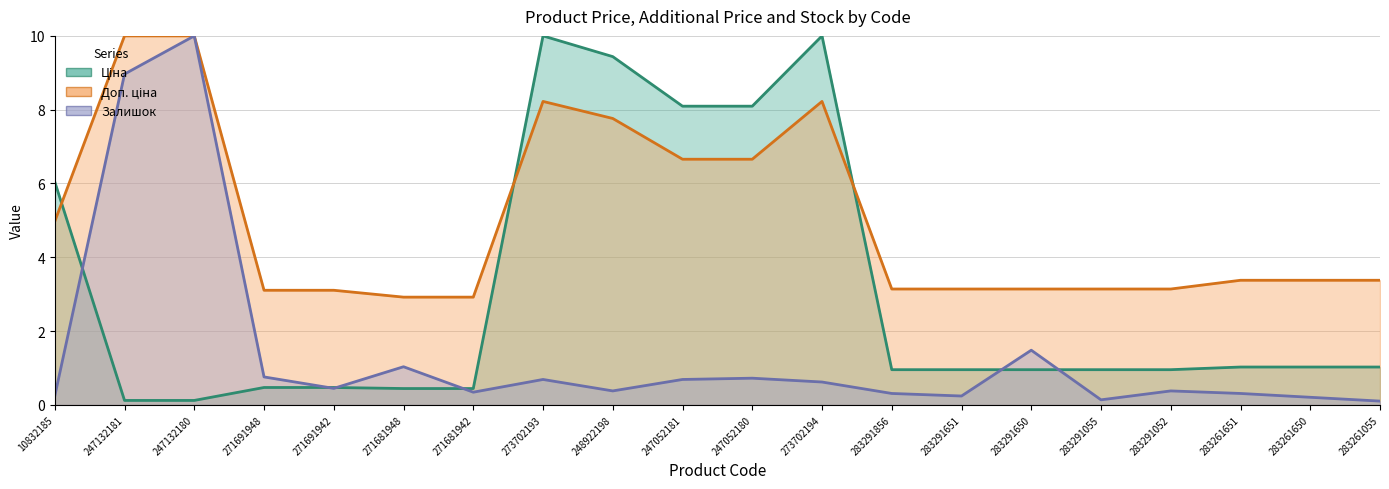

What is the minimum value for Залишок (line)?

0.1